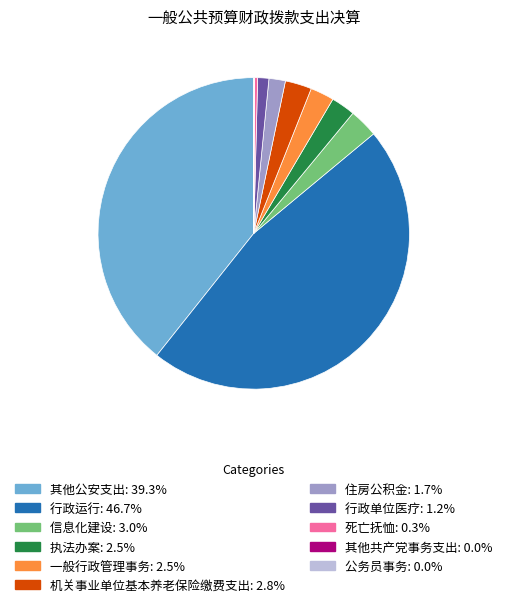

Is 机关事业单位基本养老保险缴费支出 the majority of the pie?

No